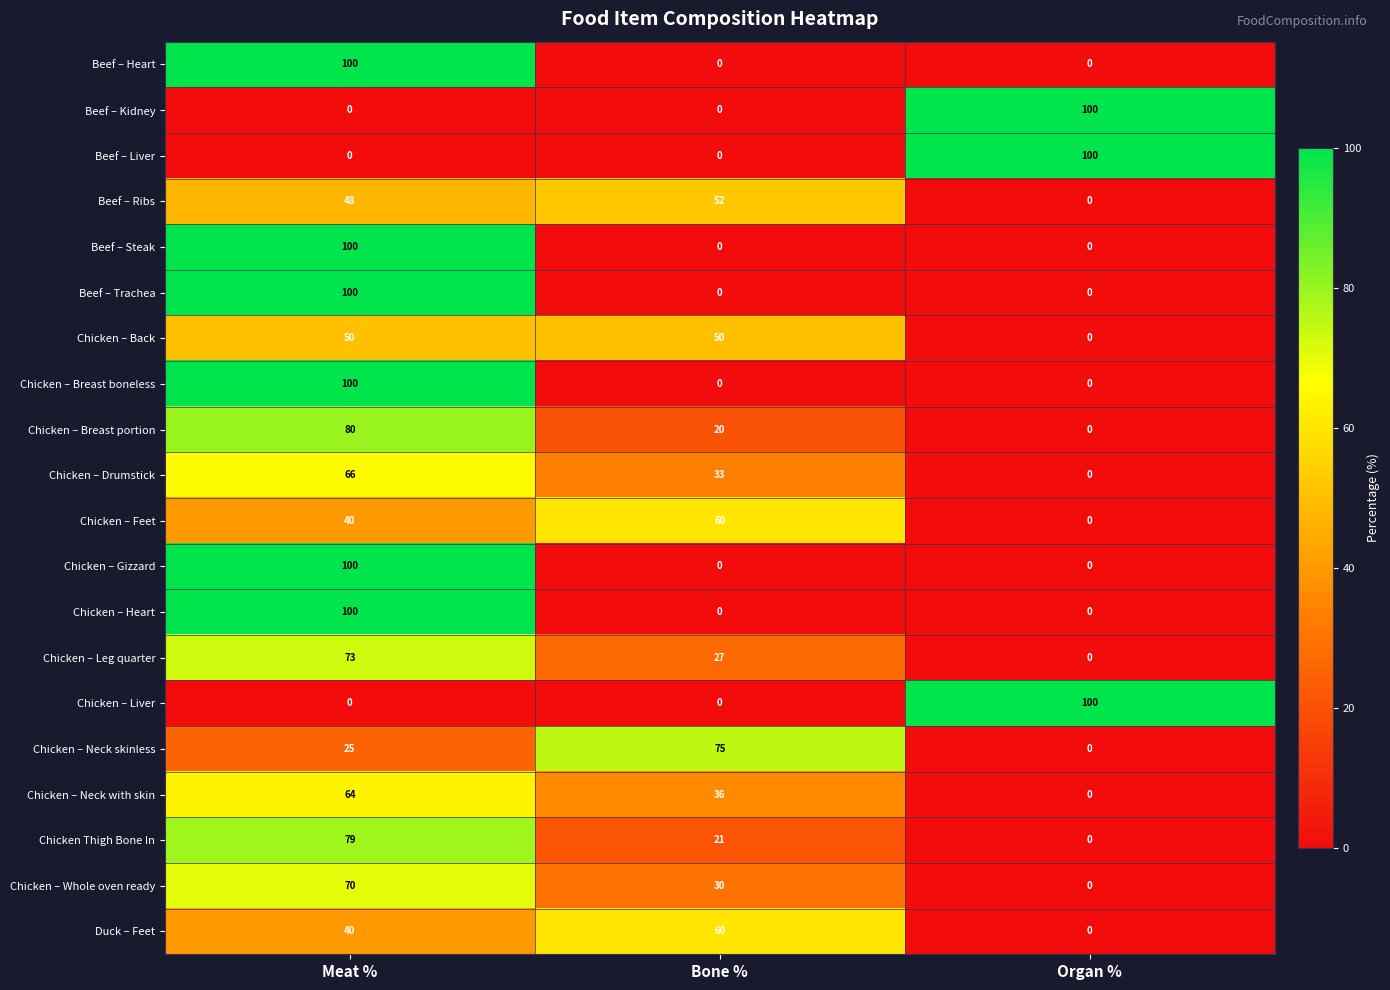

How many values in the Chicken – Neck skinless series are below 25?

1